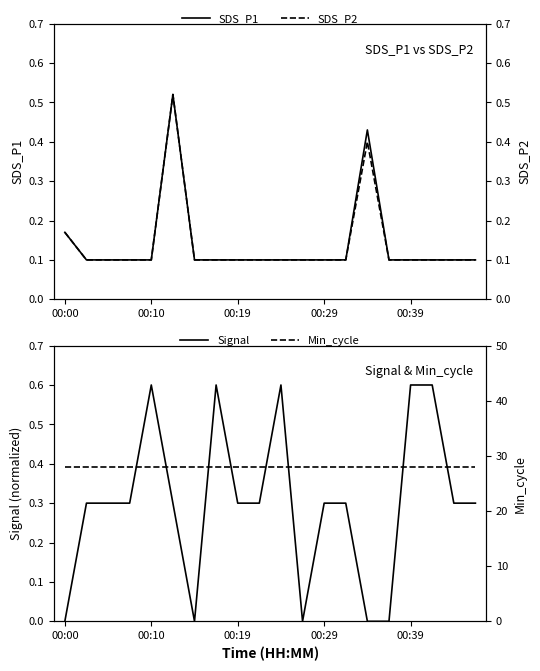

Is it true that SDS_P1 equals 0.0 at 00:39?

False